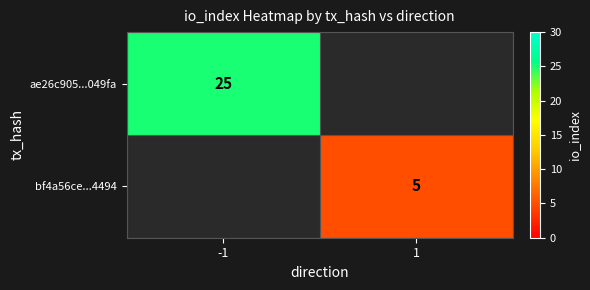

At which category does the chart reach its minimum across all series?

1